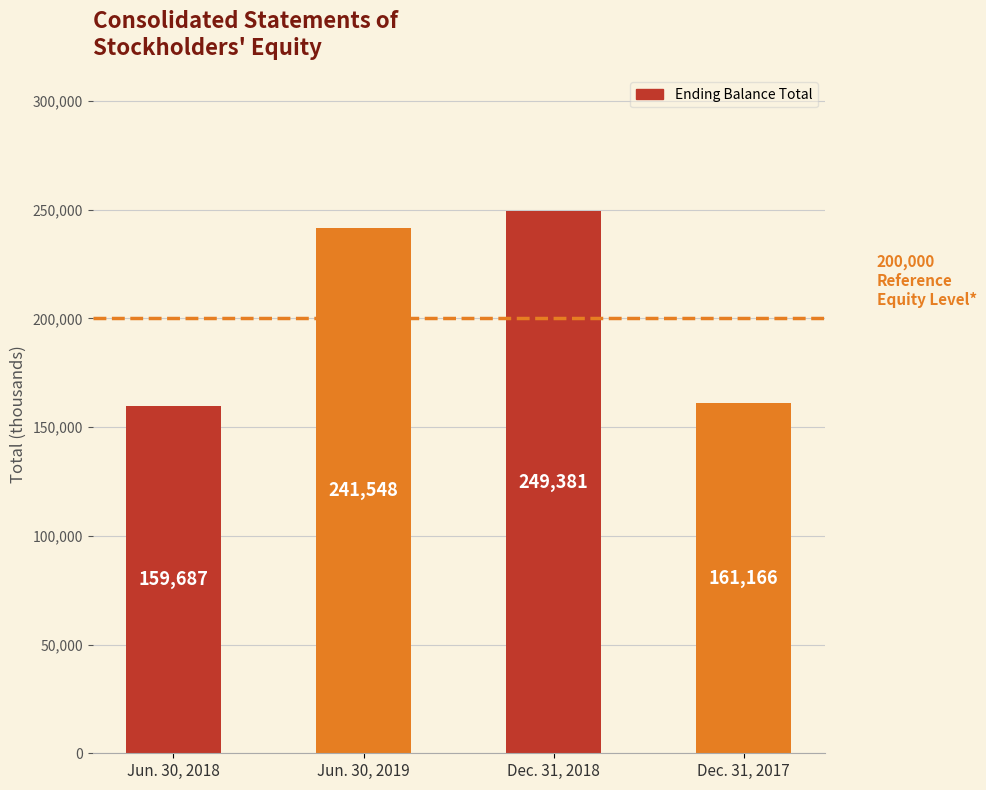

What is the value of the 1st bar from the left?

159687